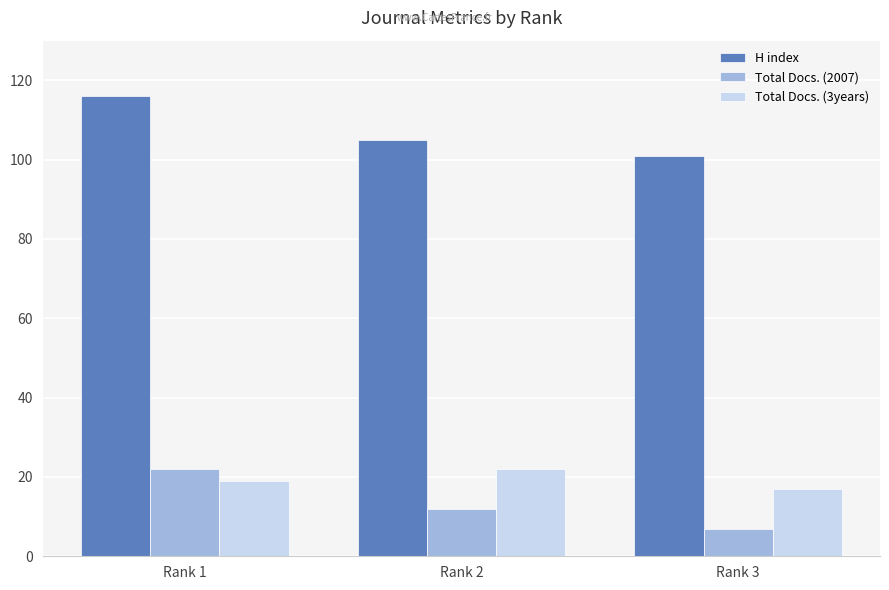

What is the difference between the Total Docs. (3years) values at Rank 1 and Rank 2?

3